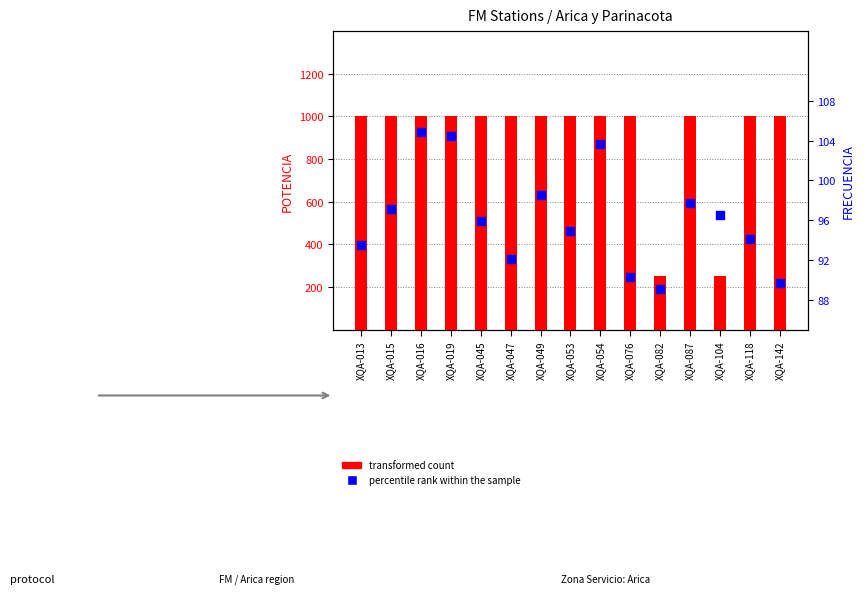

Which series has the largest total across all categories?

transformed count